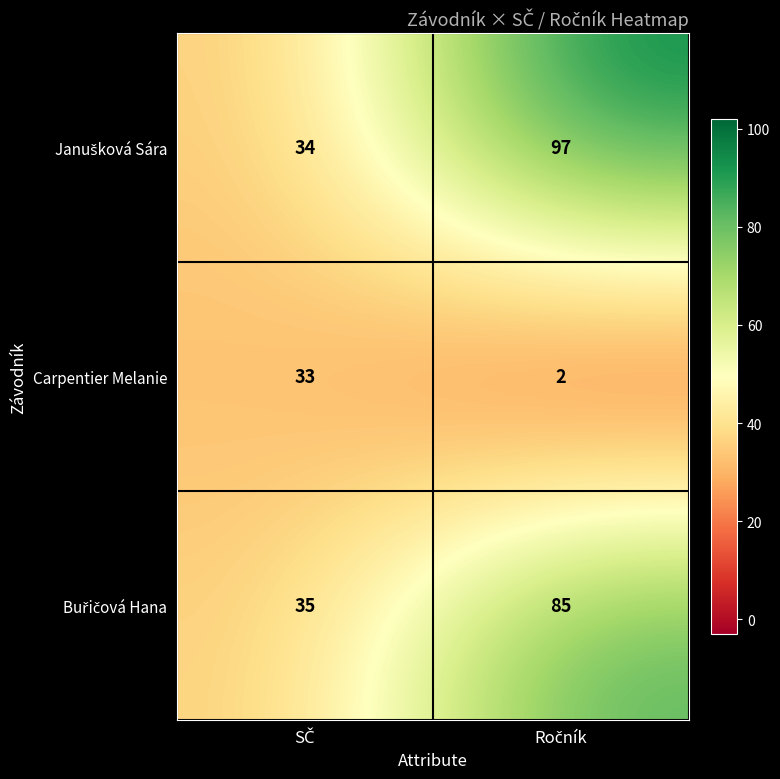

What is the greatest value displayed?

97